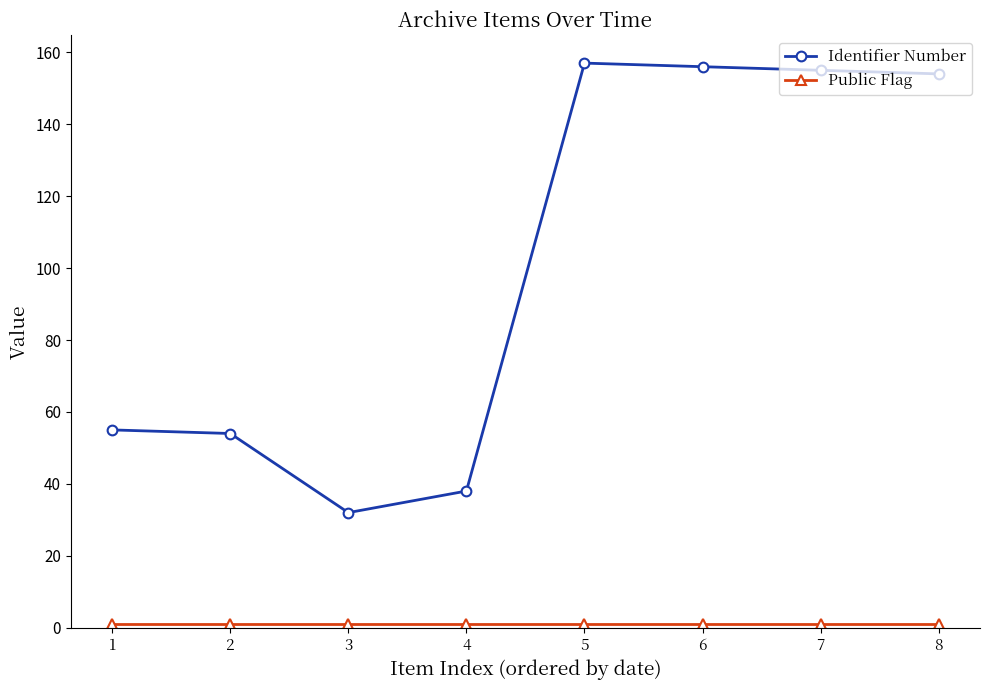

What is the minimum value for Identifier Number?

32